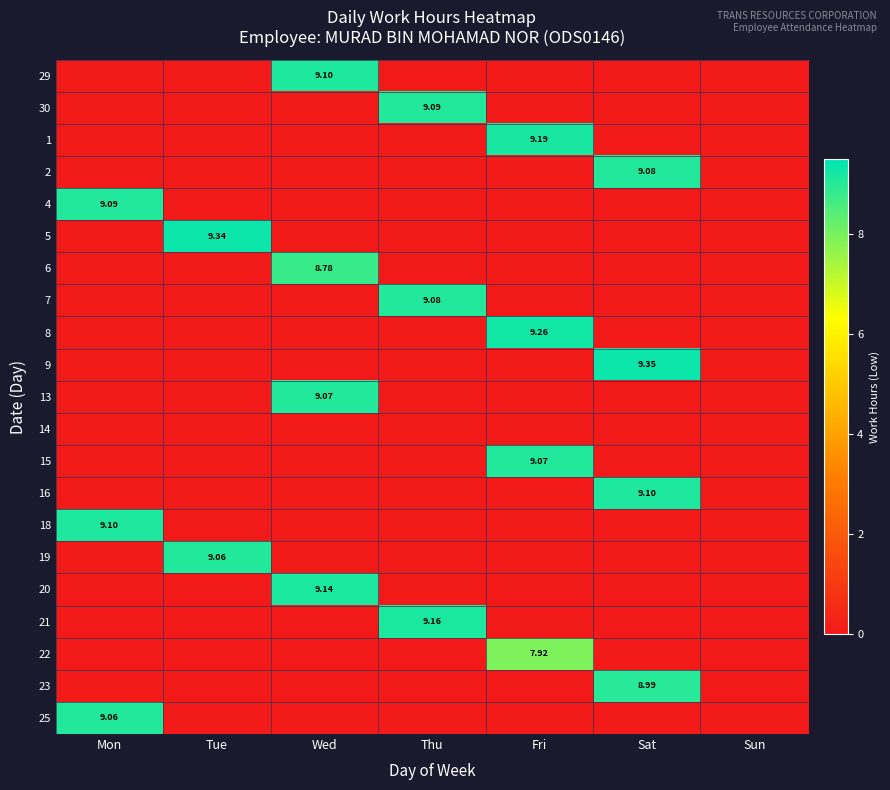

The 25 series shows -4.4 at Sun. True or false?

False